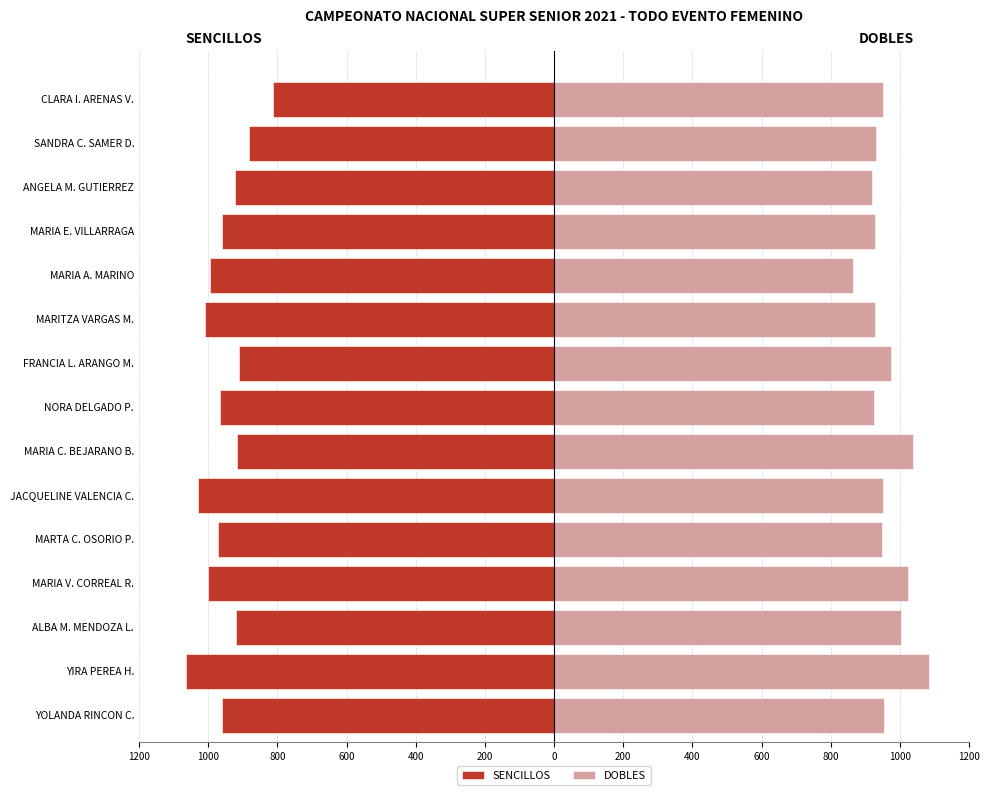

Rank the series by their average value, from lowest to highest.

SENCILLOS, DOBLES